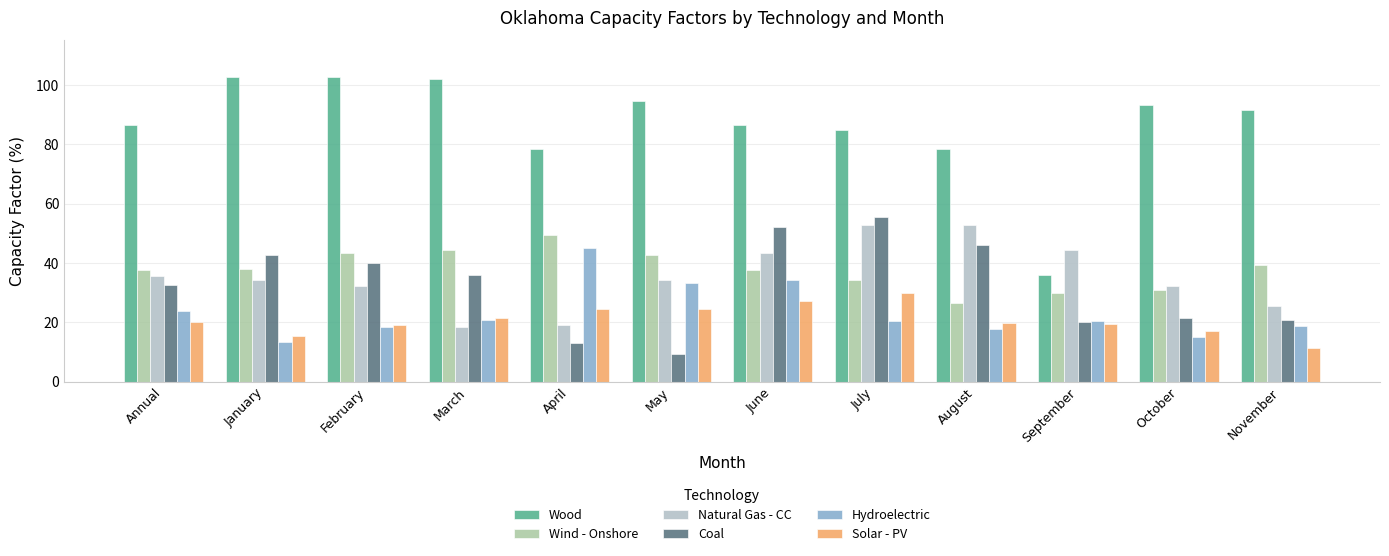

Rank the categories by Wood value from highest to lowest.

January, February, March, May, October, November, Annual, June, July, April, August, September